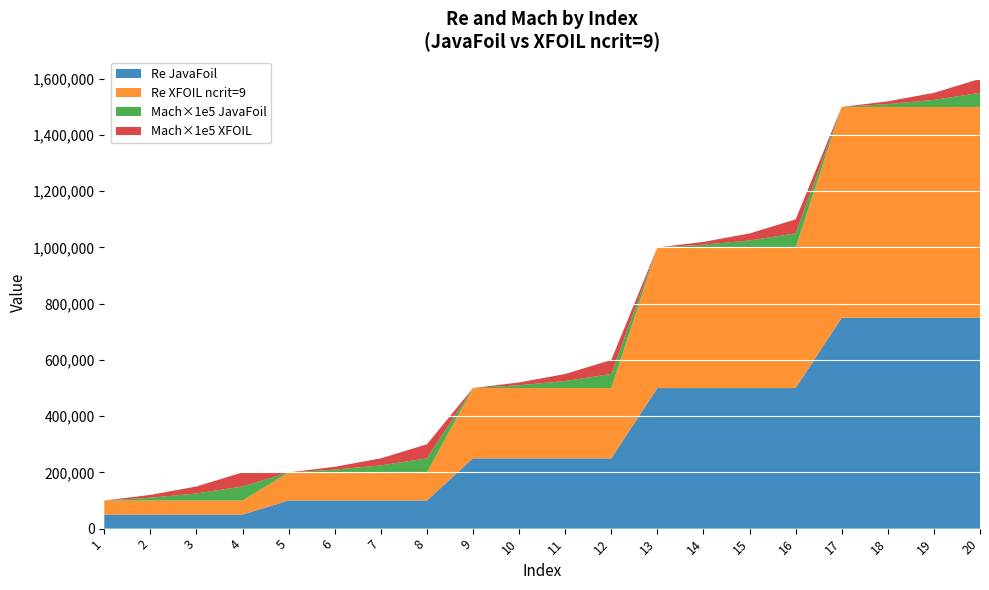

Reading left to right, extract all data points from this chart.

JavaFoil: 50000.0	50000.0	50000.0	50000.0	100000.0	100000.0	100000.0	100000.0	250000.0	250000.0	250000.0	250000.0	500000.0	500000.0	500000.0	500000.0	750000.0	750000.0	750000.0	750000.0
XFOIL ncrit=9: 50000.0	50000.0	50000.0	50000.0	100000.0	100000.0	100000.0	100000.0	250000.0	250000.0	250000.0	250000.0	500000.0	500000.0	500000.0	500000.0	750000.0	750000.0	750000.0	750000.0
Mach JavaFoil: 0.0	0.1	0.2	0.5	0.0	0.1	0.2	0.5	0.0	0.1	0.2	0.5	0.0	0.1	0.2	0.5	0.0	0.1	0.2	0.5
Mach XFOIL: 0.0	0.1	0.2	0.5	0.0	0.1	0.2	0.5	0.0	0.1	0.2	0.5	0.0	0.1	0.2	0.5	0.0	0.1	0.2	0.5